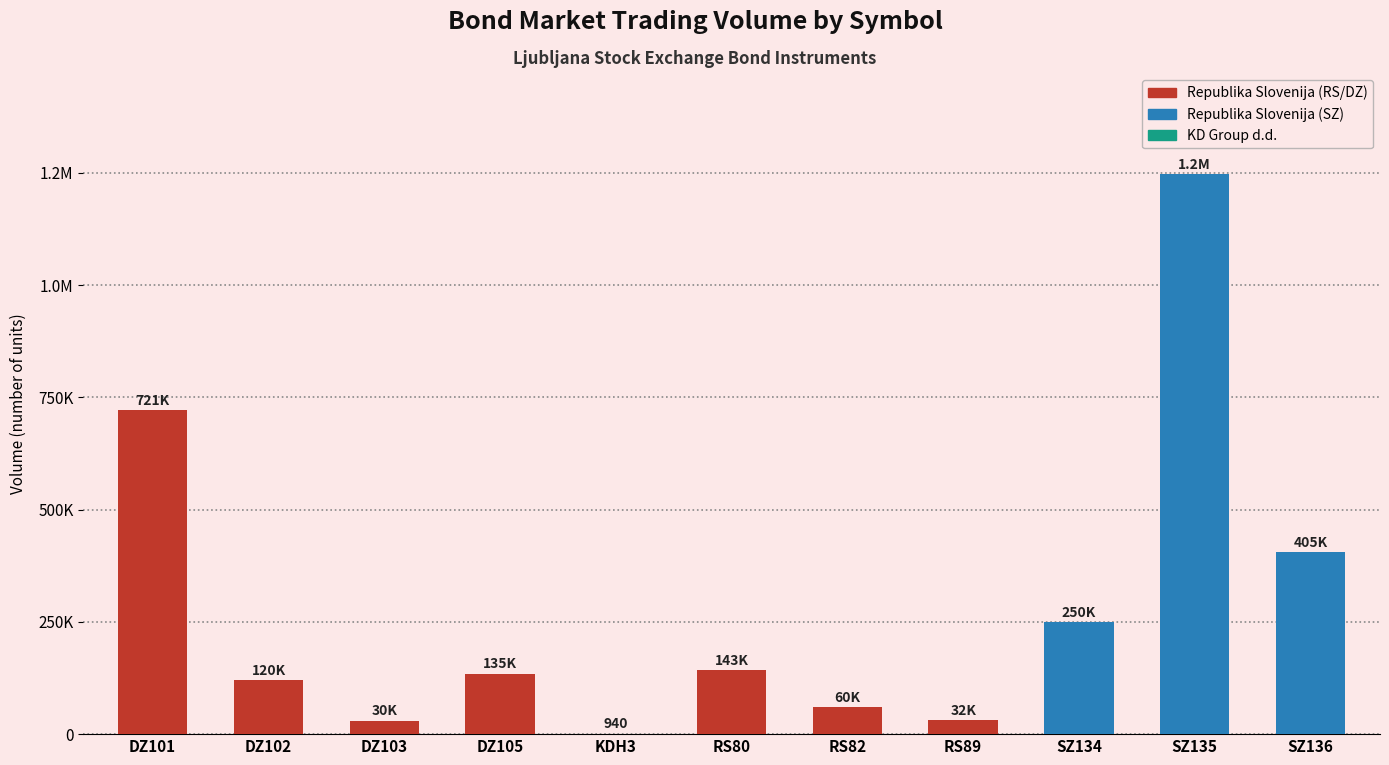

What is the difference between the values at RS80 and DZ101?

578000